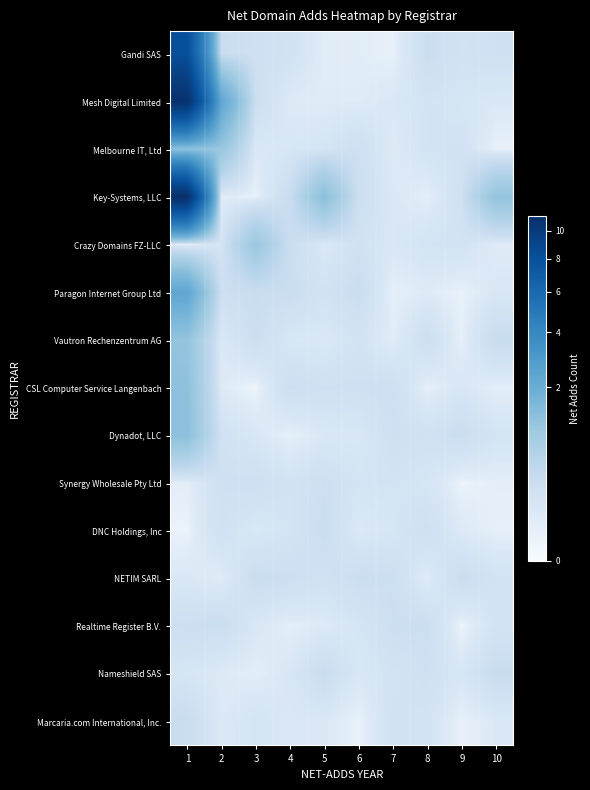

Rank the series by their maximum value, from highest to lowest.

Key-Systems, LLC, Mesh Digital Limited, Gandi SAS, Paragon Internet Group Ltd, Dynadot, LLC, CSL Computer Service Langenbach, Melbourne IT, Ltd, Vautron Rechenzentrum AG, Crazy Domains FZ-LLC, Nameshield SAS, Marcaria.com International, Inc., NETIM SARL, DNC Holdings, Inc, Realtime Register B.V., Synergy Wholesale Pty Ltd